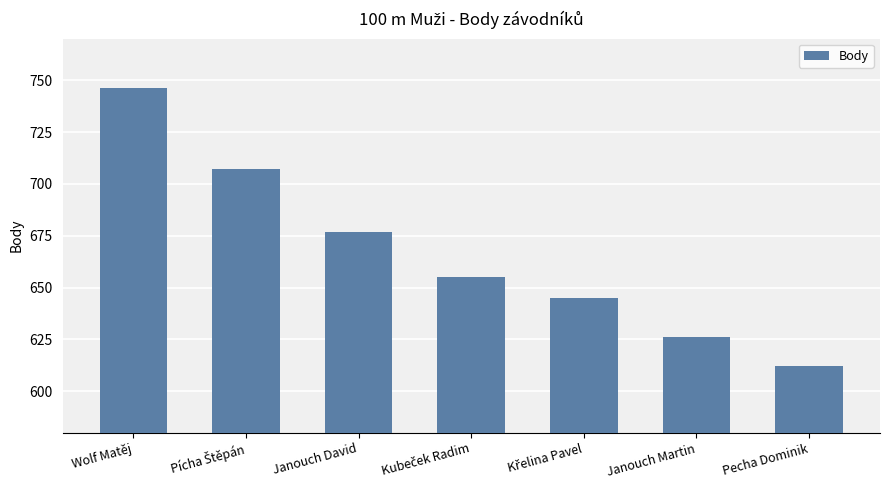

What is the greatest value displayed?

746